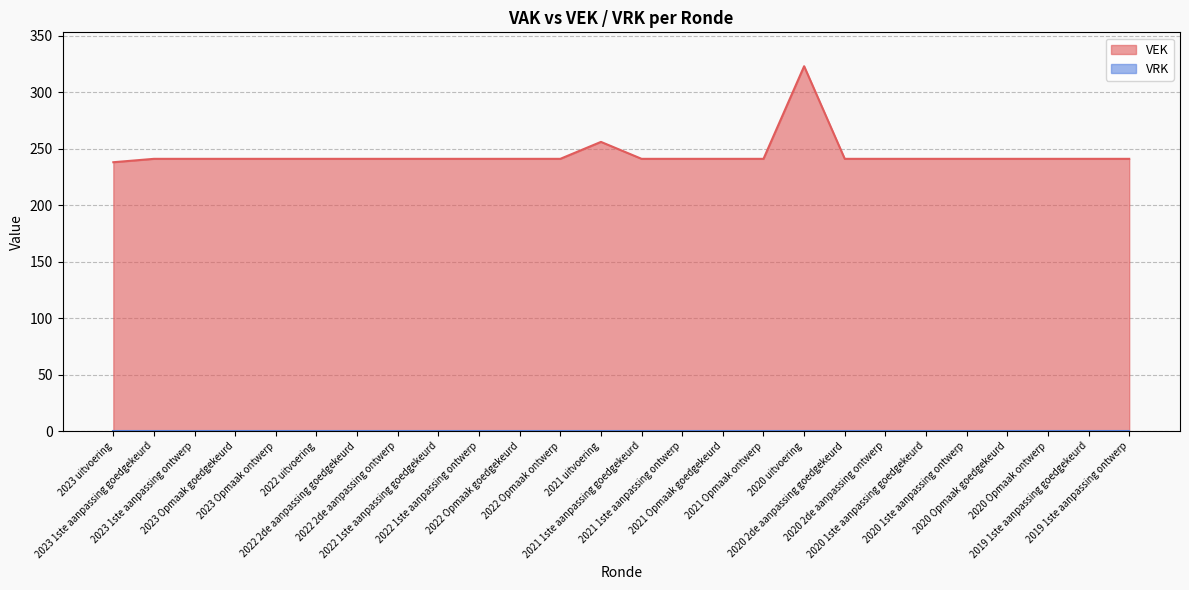

Reading left to right, what are all the values shown in this chart?

238	241	241	241	241	241	241	241	241	241	241	241	256	241	241	241	241	323	241	241	241	241	241	241	241	241